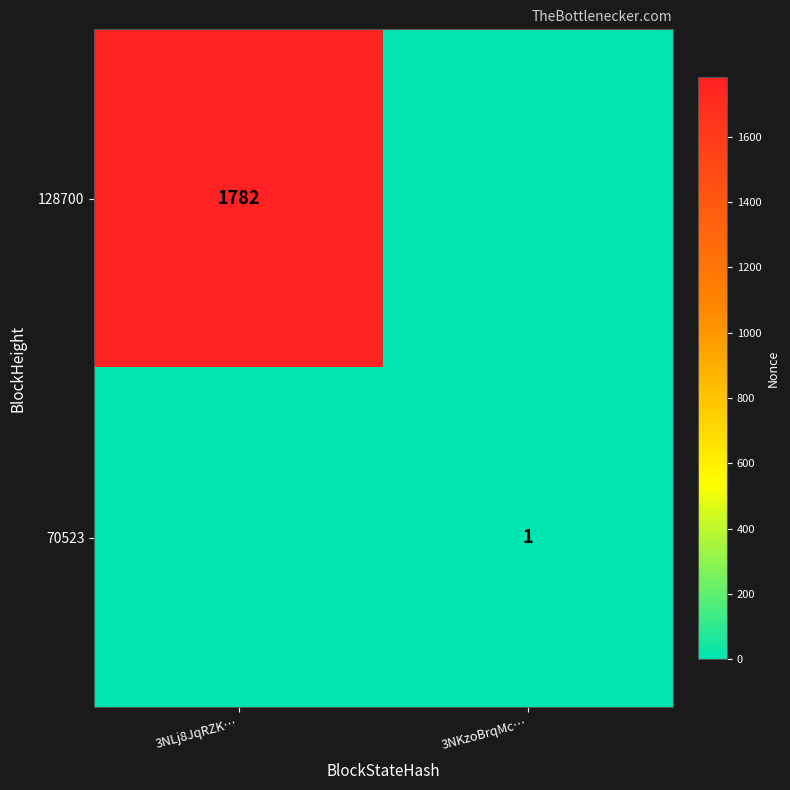

The 128700 series shows 1782 at 3NLj8JqRZK…. True or false?

True